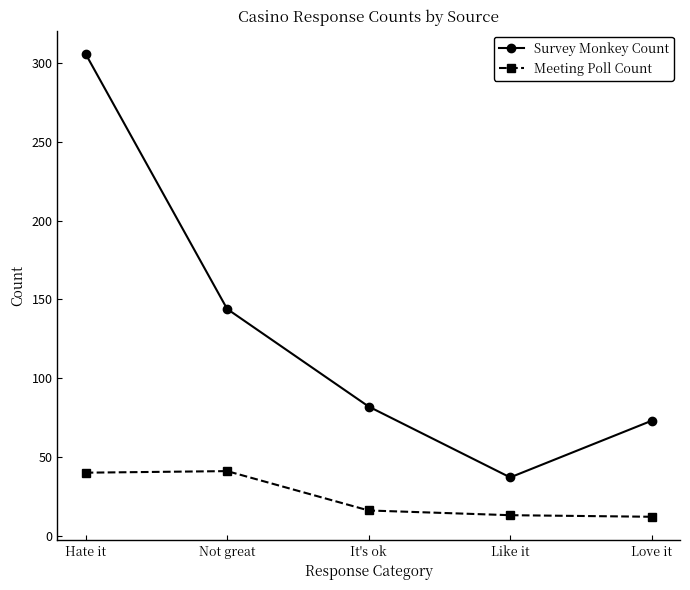

Which series changed the most between Hate it and It's ok?

Survey Monkey Count